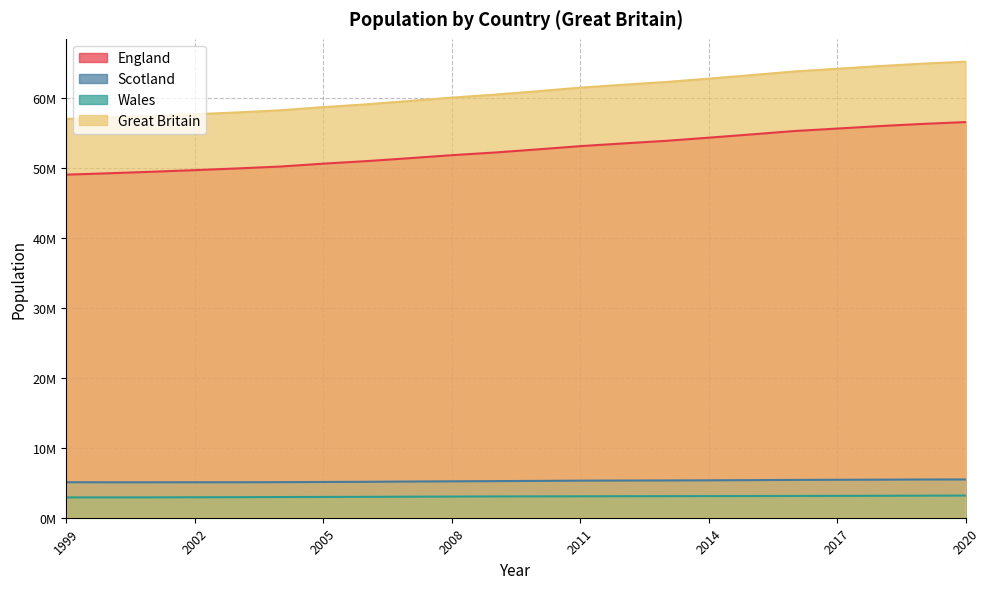

How many values in the Scotland series exceed 5262200?

10